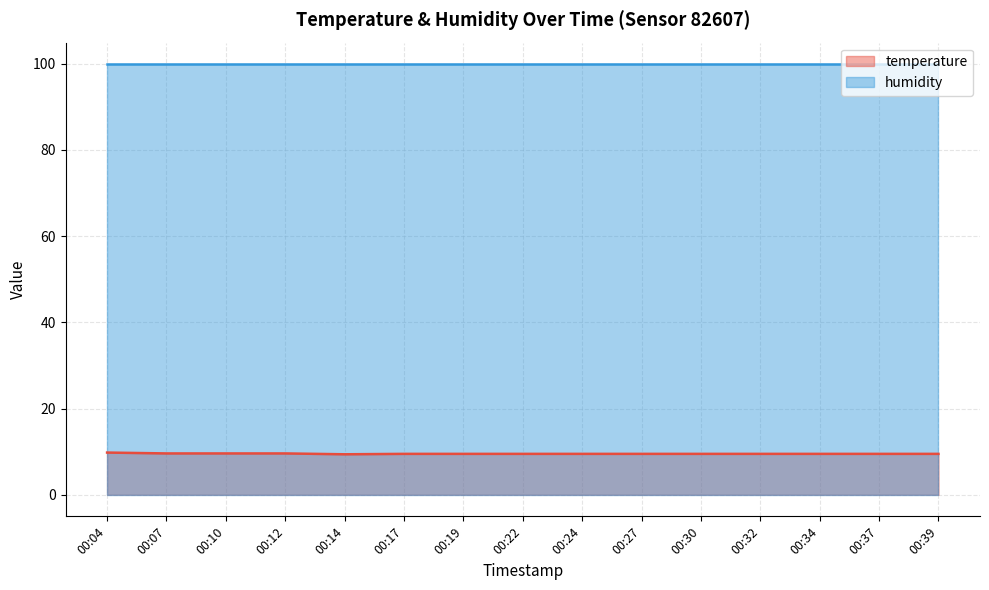

What is the minimum value shown in the chart?

9.4